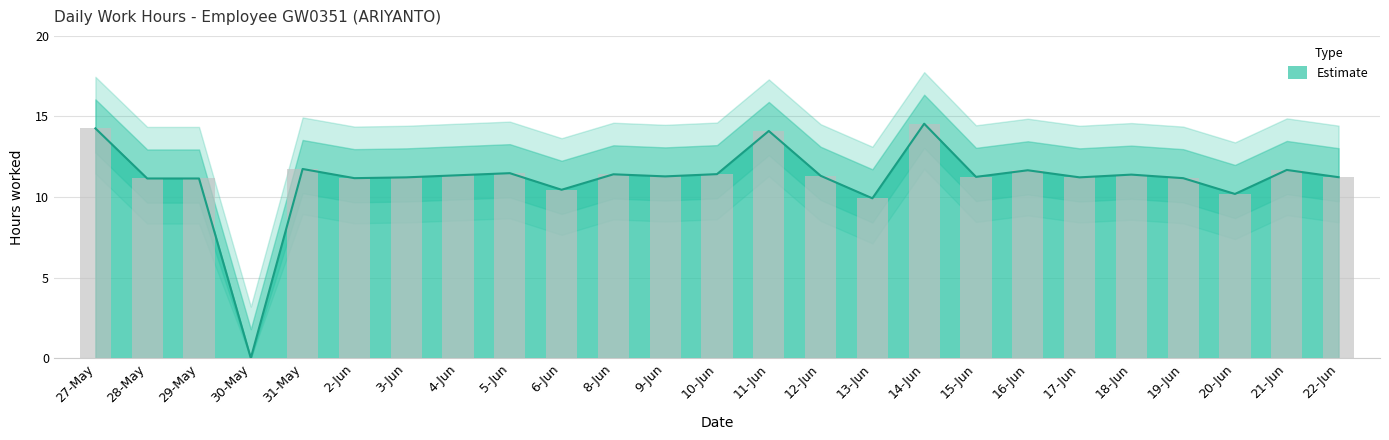

Reading right to left, extract all data points from this chart.

22-Jun=11.2	21-Jun=11.7	20-Jun=10.2	19-Jun=11.2	18-Jun=11.4	17-Jun=11.2	16-Jun=11.7	15-Jun=11.2	14-Jun=14.6	13-Jun=9.9	12-Jun=11.3	11-Jun=14.1	10-Jun=11.4	9-Jun=11.3	8-Jun=11.4	6-Jun=10.4	5-Jun=11.5	4-Jun=11.3	3-Jun=11.2	2-Jun=11.2	31-May=11.7	30-May=0.0	29-May=11.2	28-May=11.2	27-May=14.3